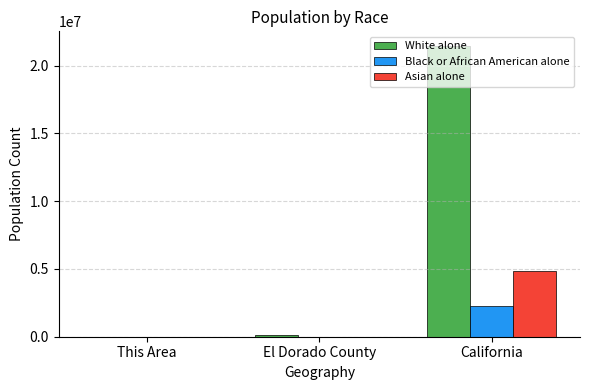

What is the highest value of the Asian alone series?

4861007